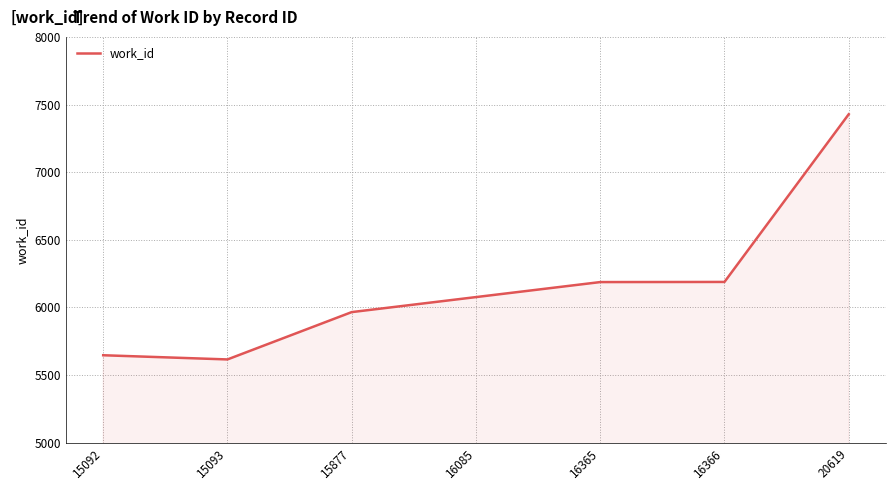

Where is the first local minimum?

15093